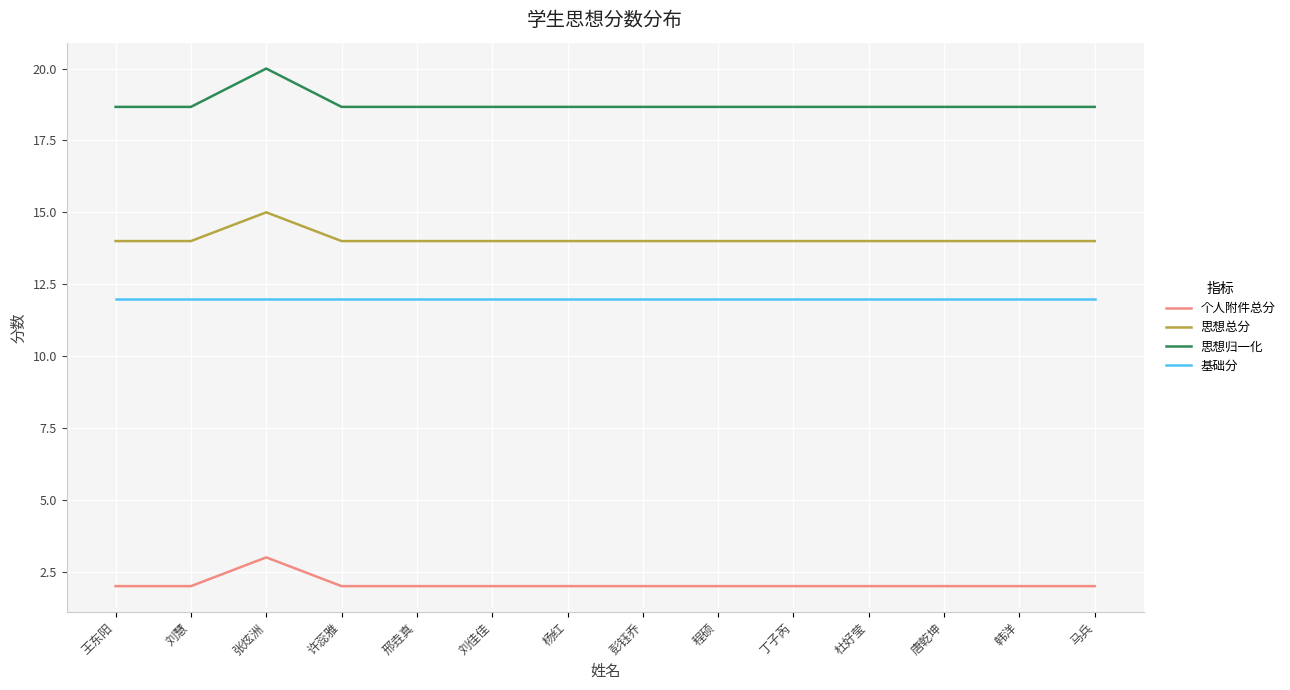

What is the total value across all series at 韩洋?

46.7